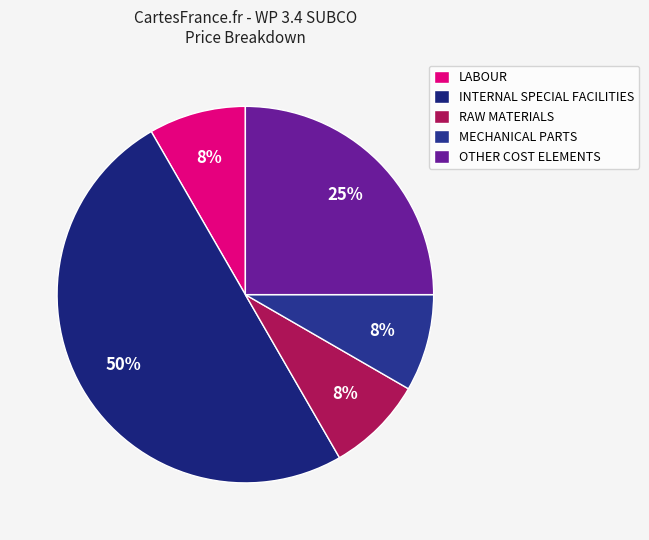

How many slices are in this pie chart?

5